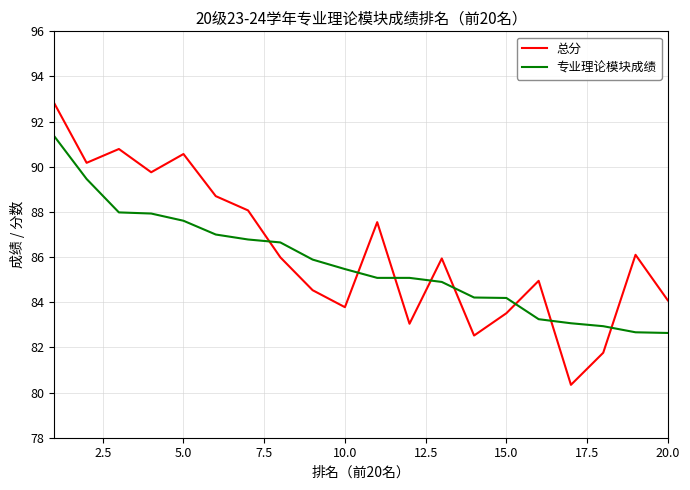

Which series has the largest range (max minus min)?

总分